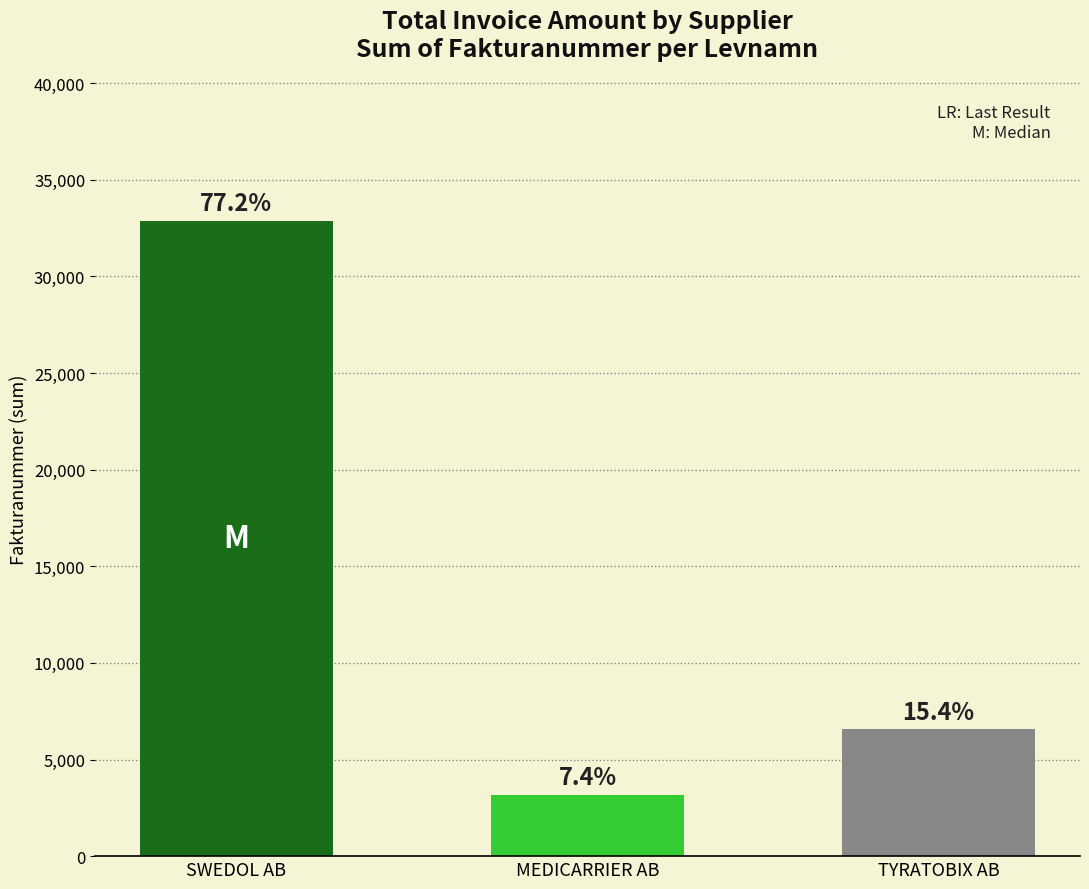

What is the value of the 1st bar from the left?

32888